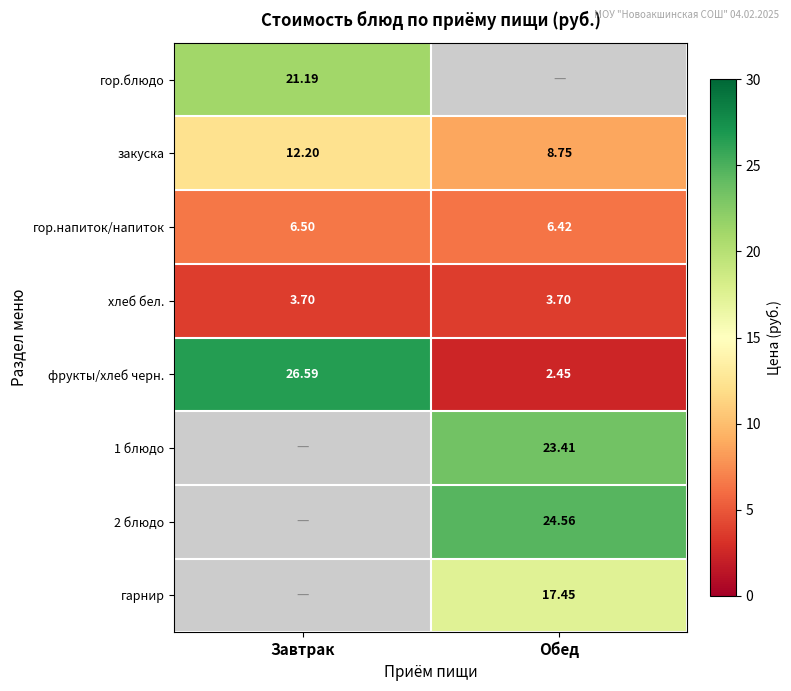

Count the number of categories in the chart.

2